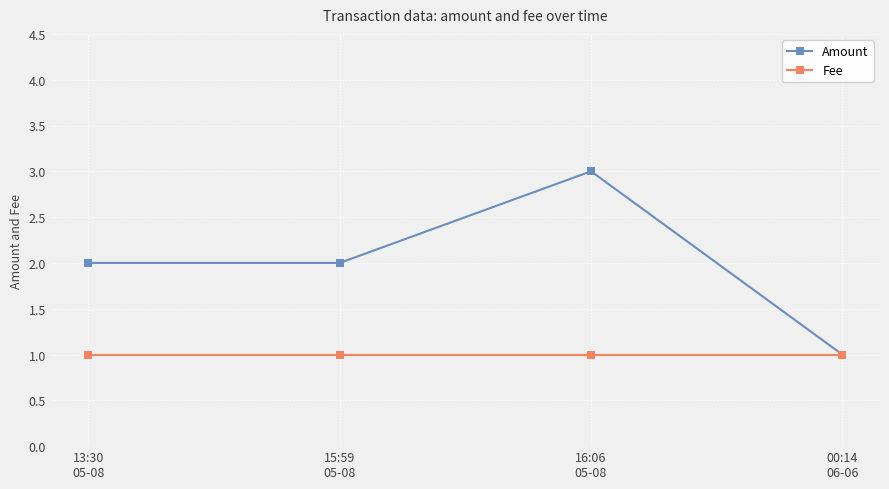

Is it true that Amount equals 1 at 00:14
06-06?

True